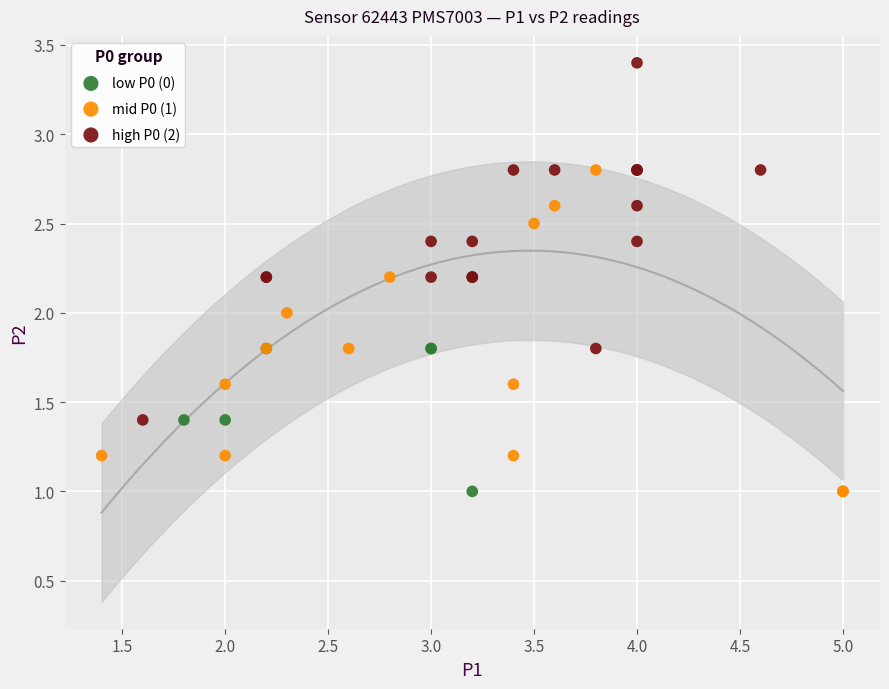

Which series has the widest spread of Y values?

high P0 (2)